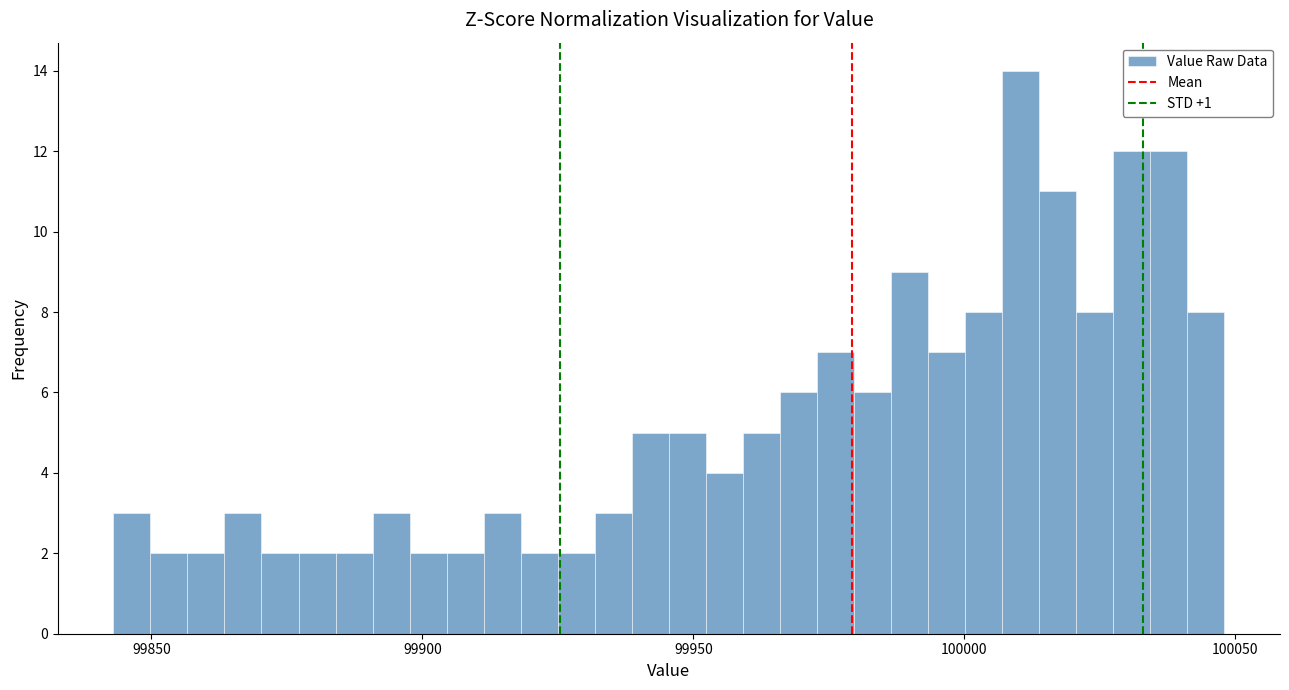

Read against the x-axis, roughly where is the centre of the tallest bar?

100010